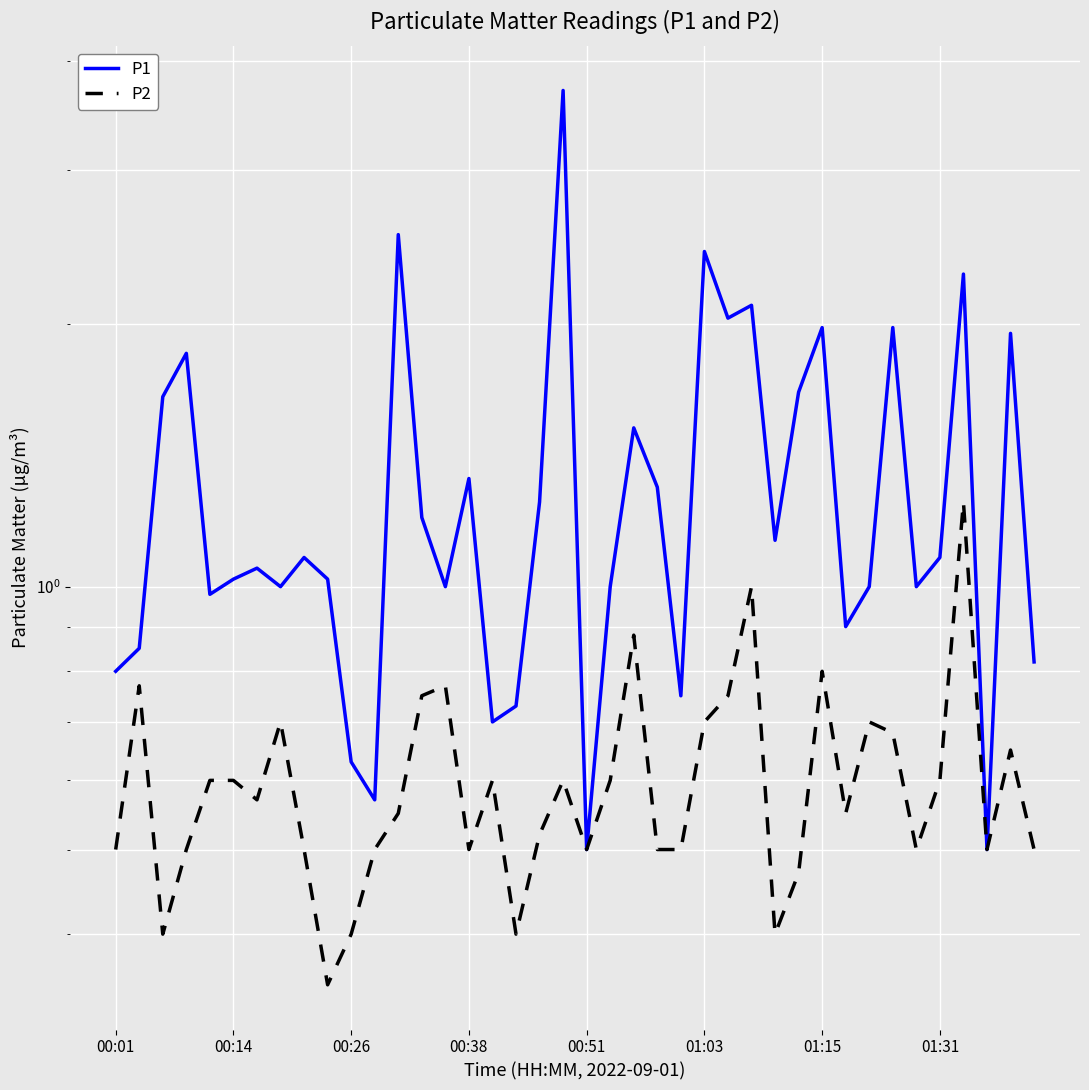

What is the difference between the P1 values at 26 and 36?

0.2